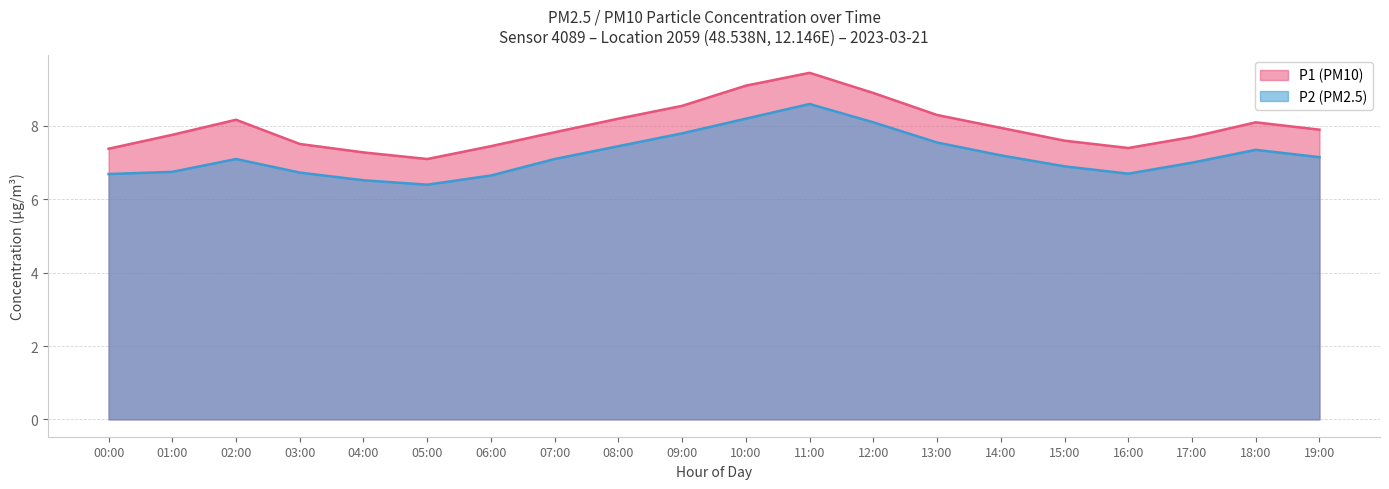

How many interior local valleys does the P1 series have?

2